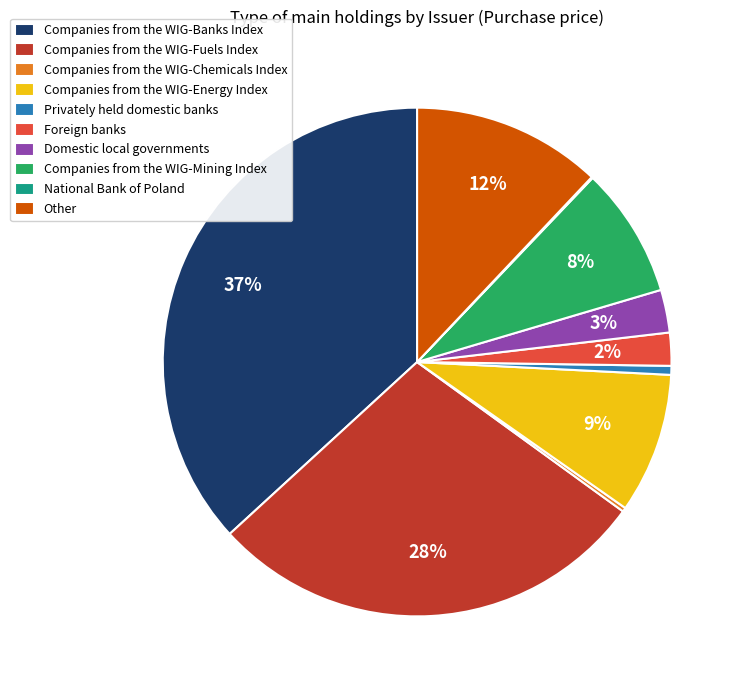

Is the sum of Companies from the WIG-Banks Index and Domestic local governments greater than half?

No